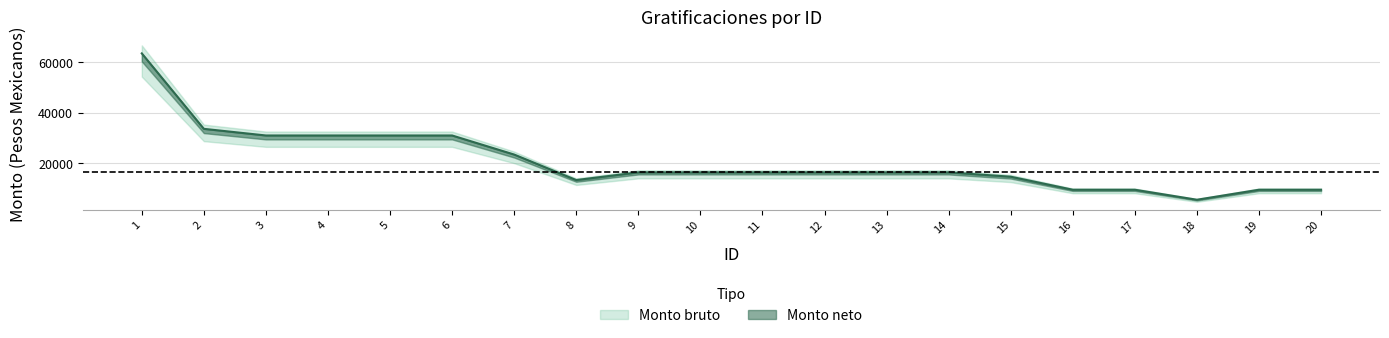

Count the number of values greater than 16448.

7